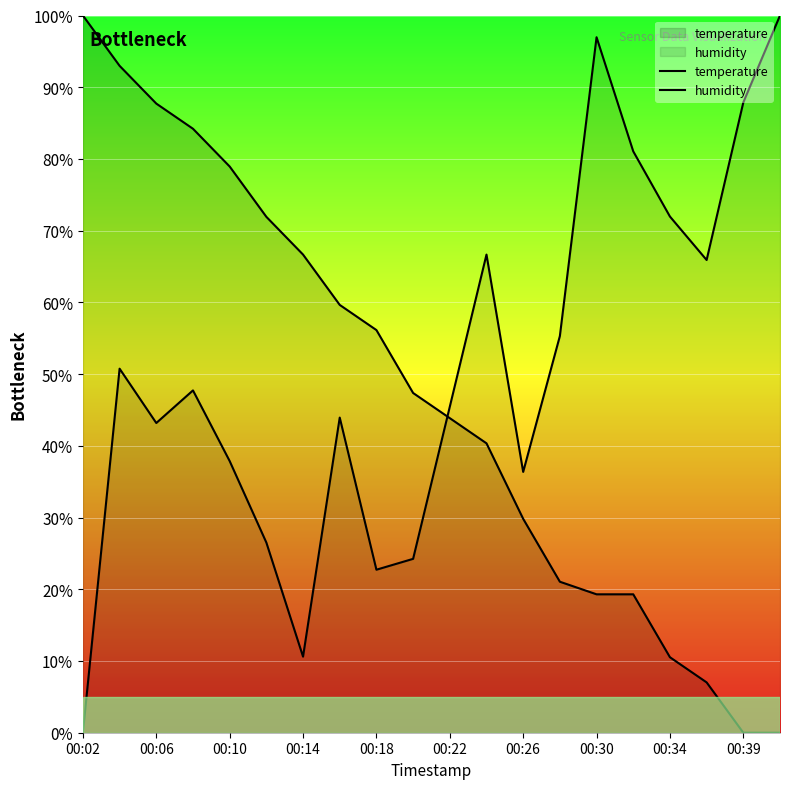

Does the chart display data point markers on the line(s)?

No